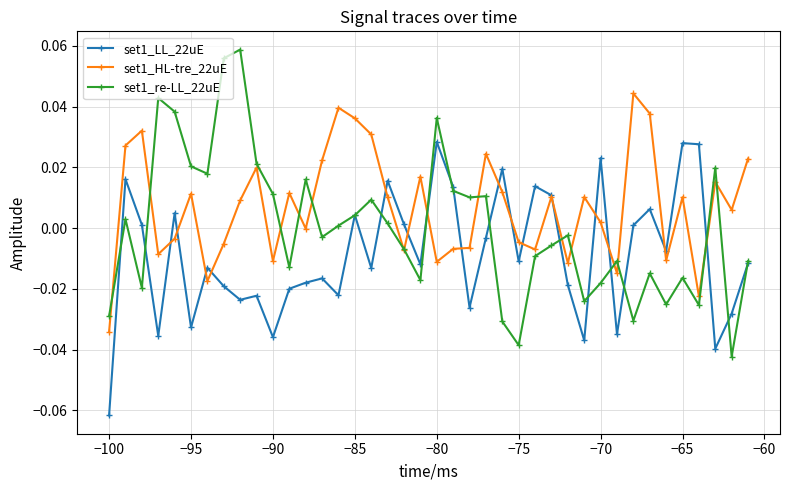

True or false: set1_re-LL_22uE has more than 0 points higher than both neighbors.

True